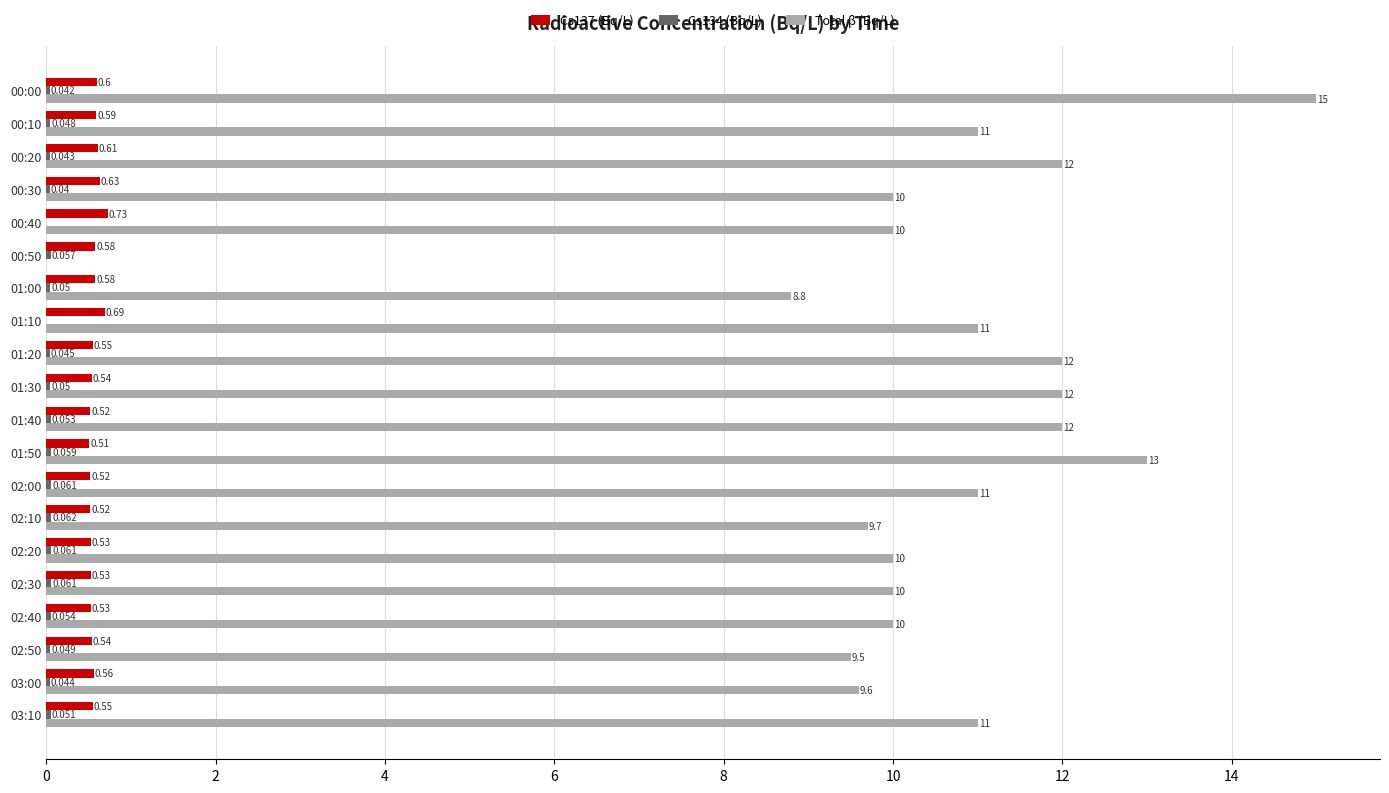

What is the greatest value displayed?

15.0